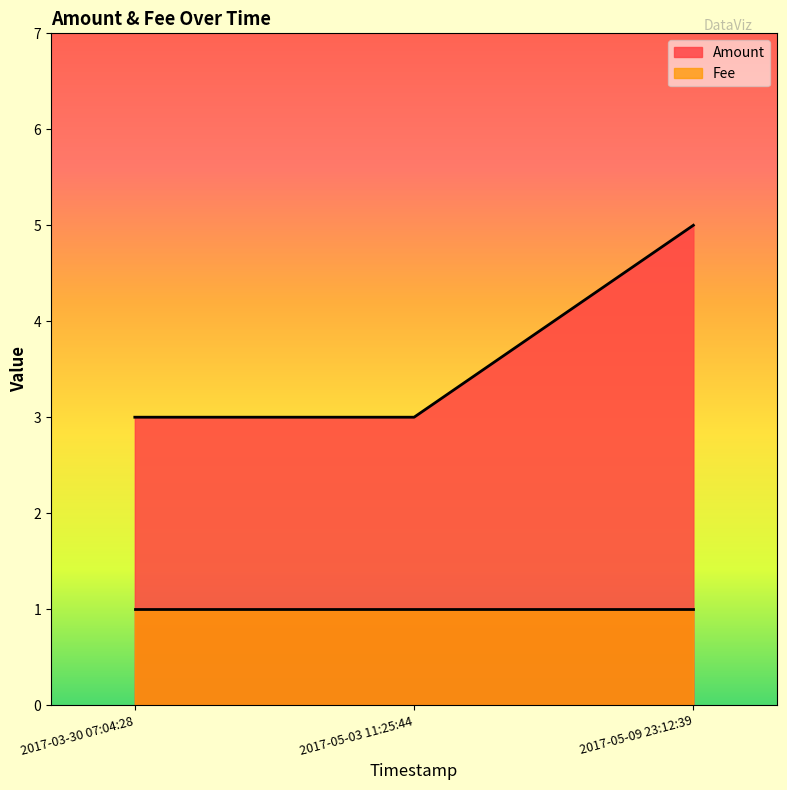

What position from the right is 2017-05-09 23:12:39?

1